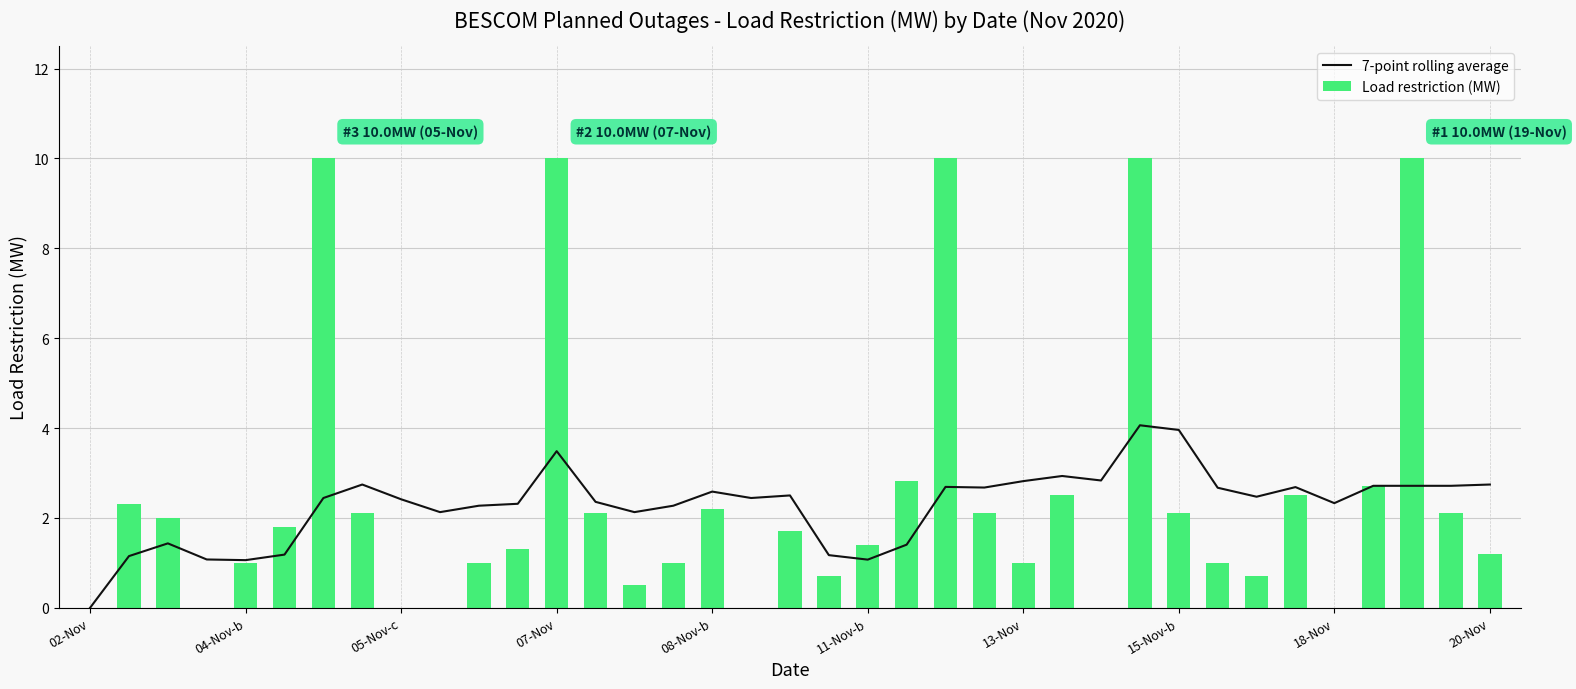

Between 18 and 22, which is larger?

22